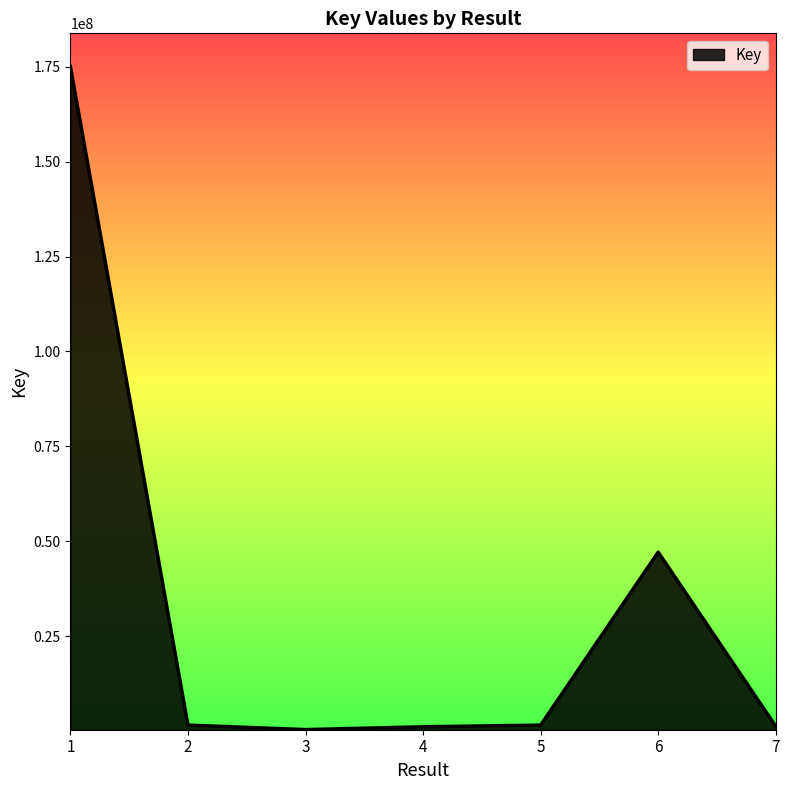

How many lines are shown in the chart?

1